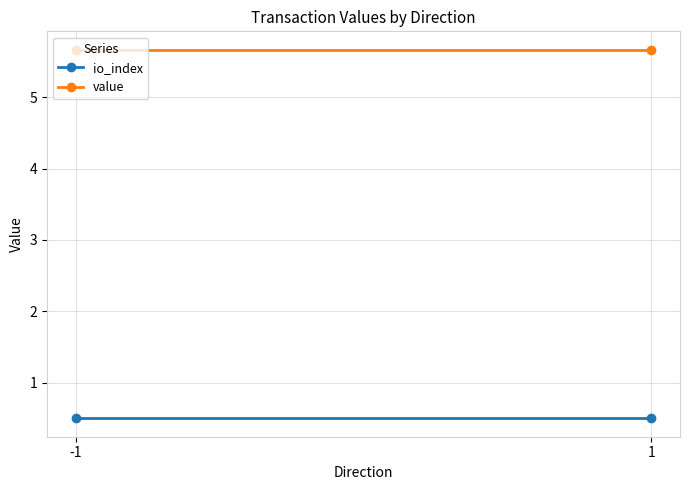

Which series has the largest total across all categories?

value